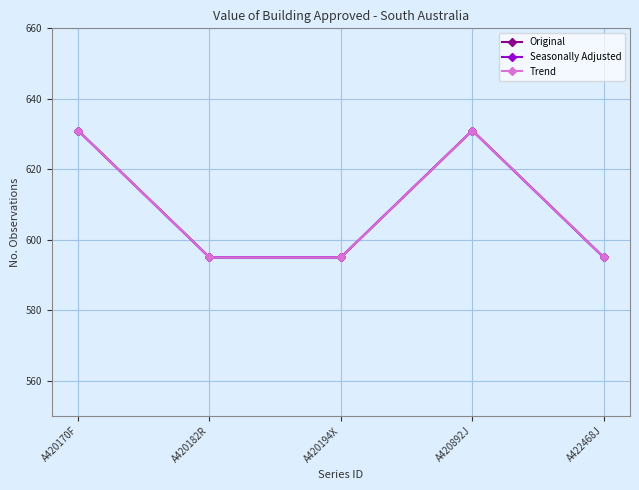

Reading left to right, extract all data points from this chart.

Original: 631	595	595	631	595
Seasonally Adjusted: 631	595	595	631	595
Trend: 631	595	595	631	595